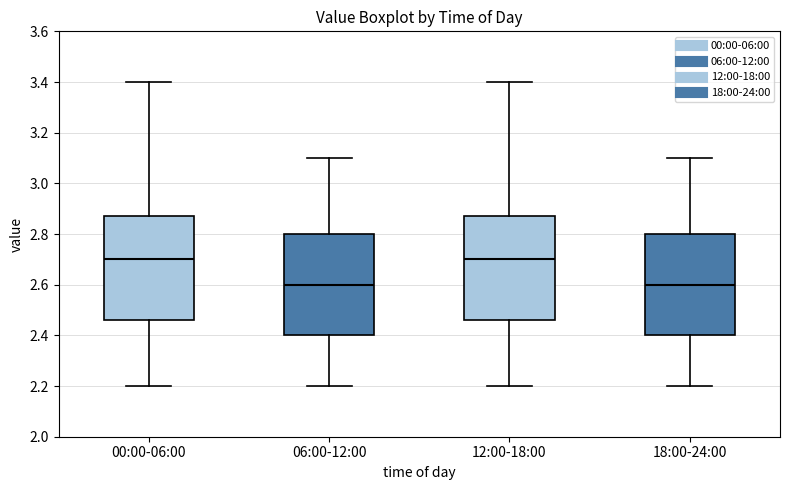

Where is the upper edge of the box for 06:00-12:00 on the y-axis? The values are not printed on the chart, so give them approximately, as read against the axis.

2.80